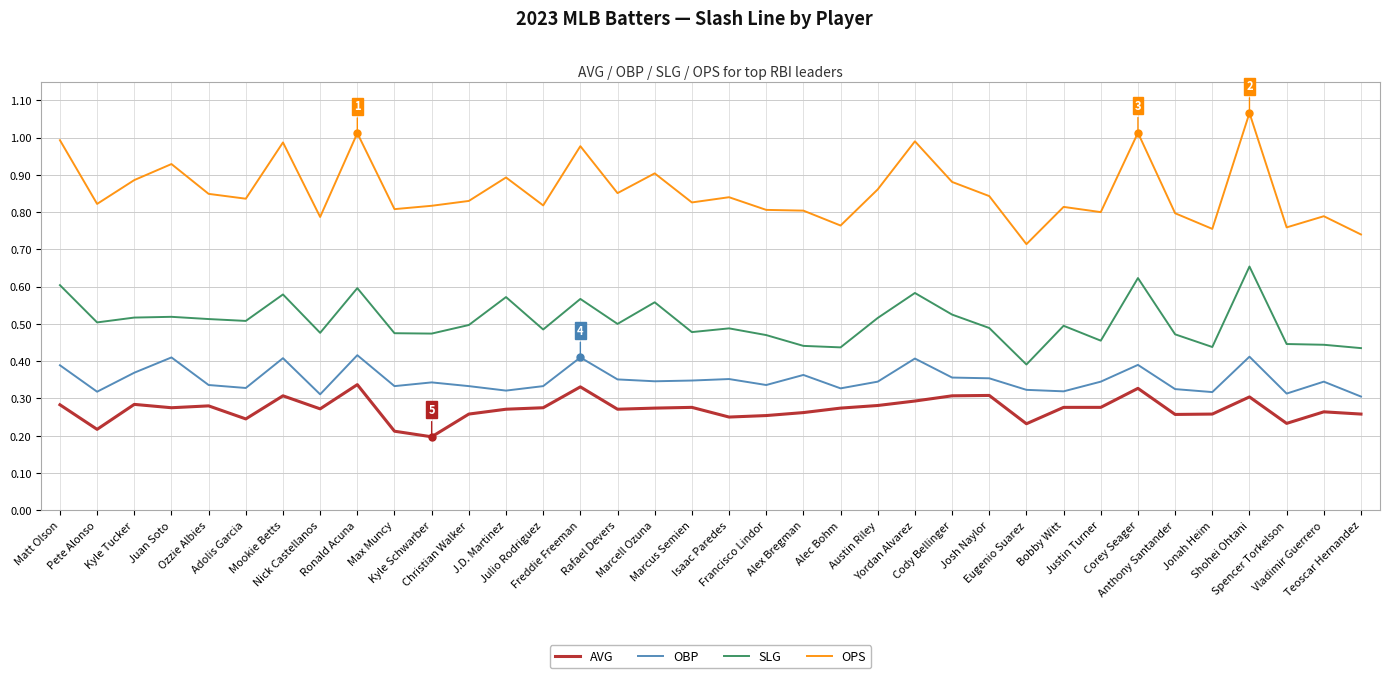

Which series has the widest spread of values?

OPS